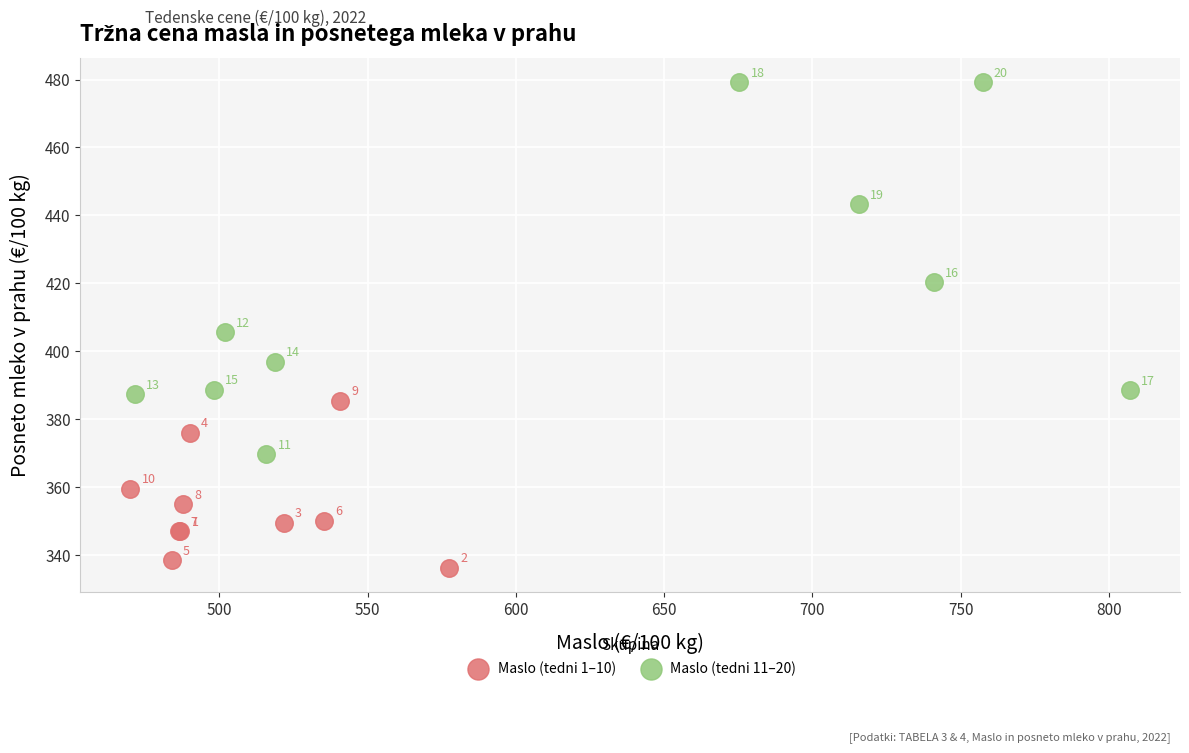

Which series has the widest spread of Y values?

Maslo (tedni 11–20)